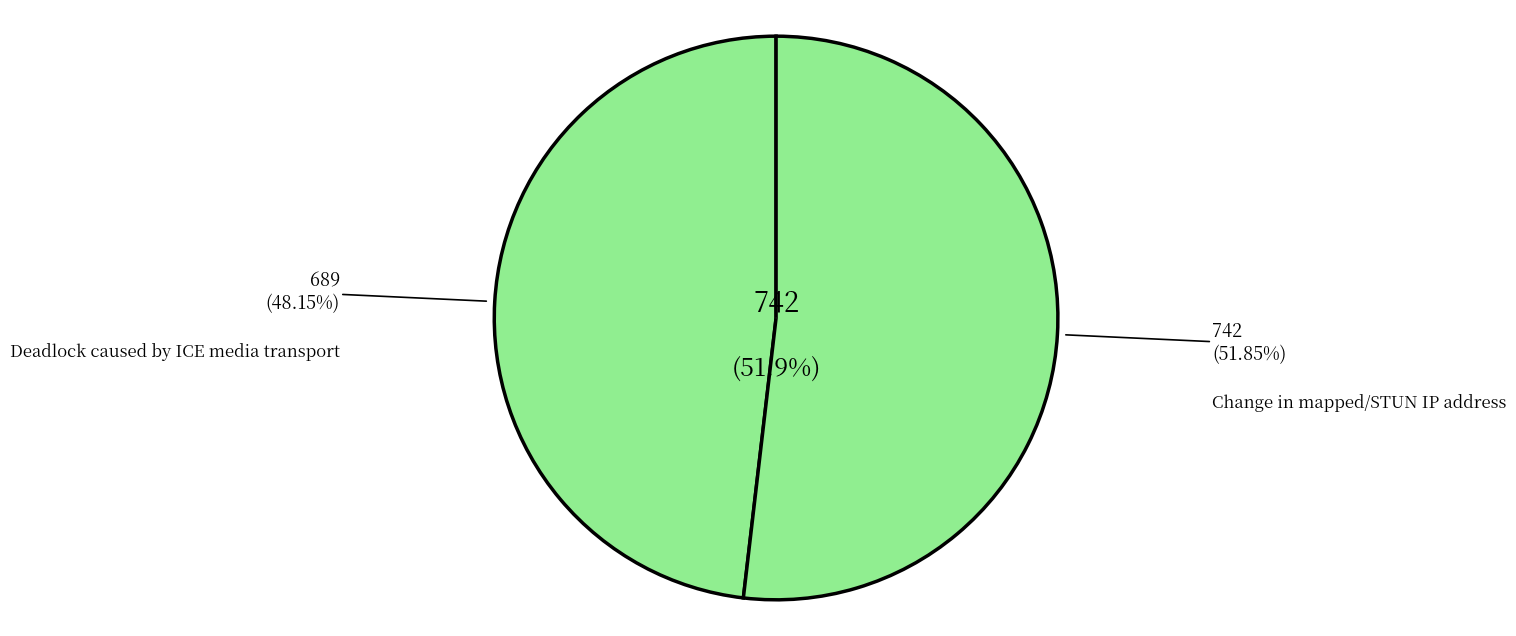

True or false: Change in mapped/STUN IP address accounts for 41% of the total.

False